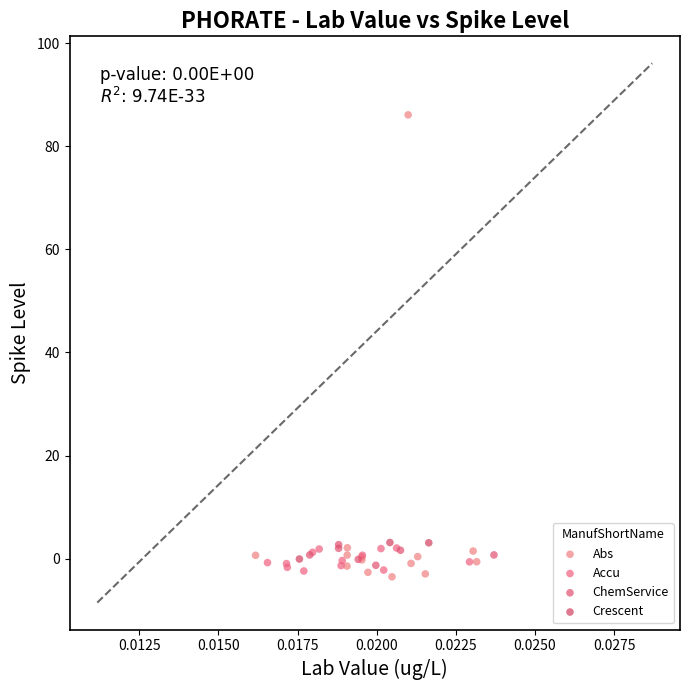

What are all the series names shown in the legend?

Abs, Accu, ChemService, Crescent